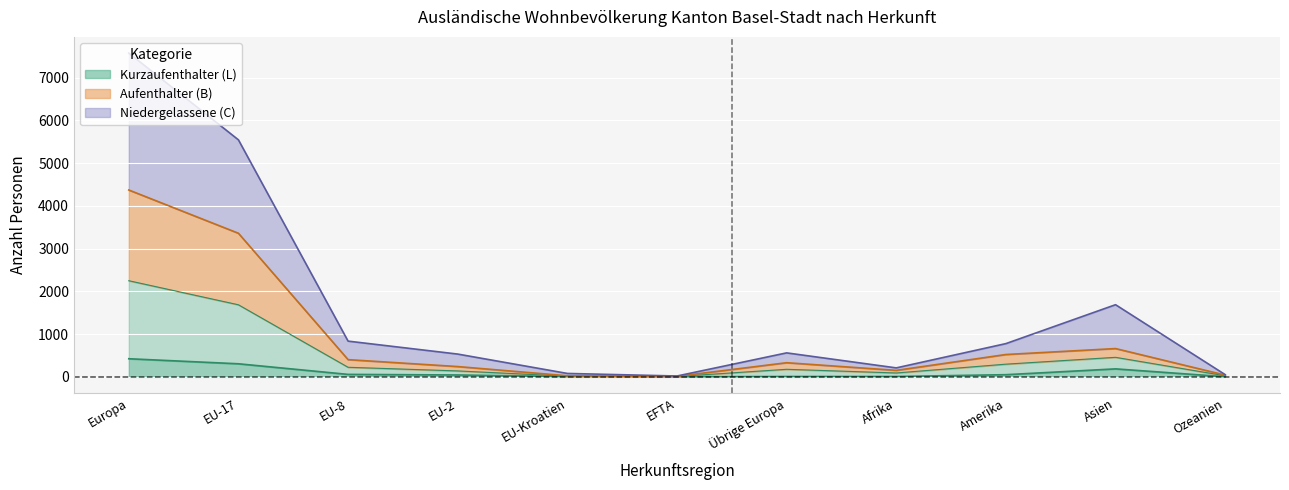

Reading right to left, list all the values displayed in this chart.

Aufenthalter (B) Total: 41	662	523	152	331	12	25	241	403	3359	4371
Aufenthalter (B) Frauen: 25	457	297	91	177	8	15	139	224	1686	2249
Kurzaufenthalter (L) Total: 3	187	51	9	9	2	5	44	58	306	424
Niedergelassene (C) Total: 52	1688	778	210	561	20	80	533	836	5544	7574